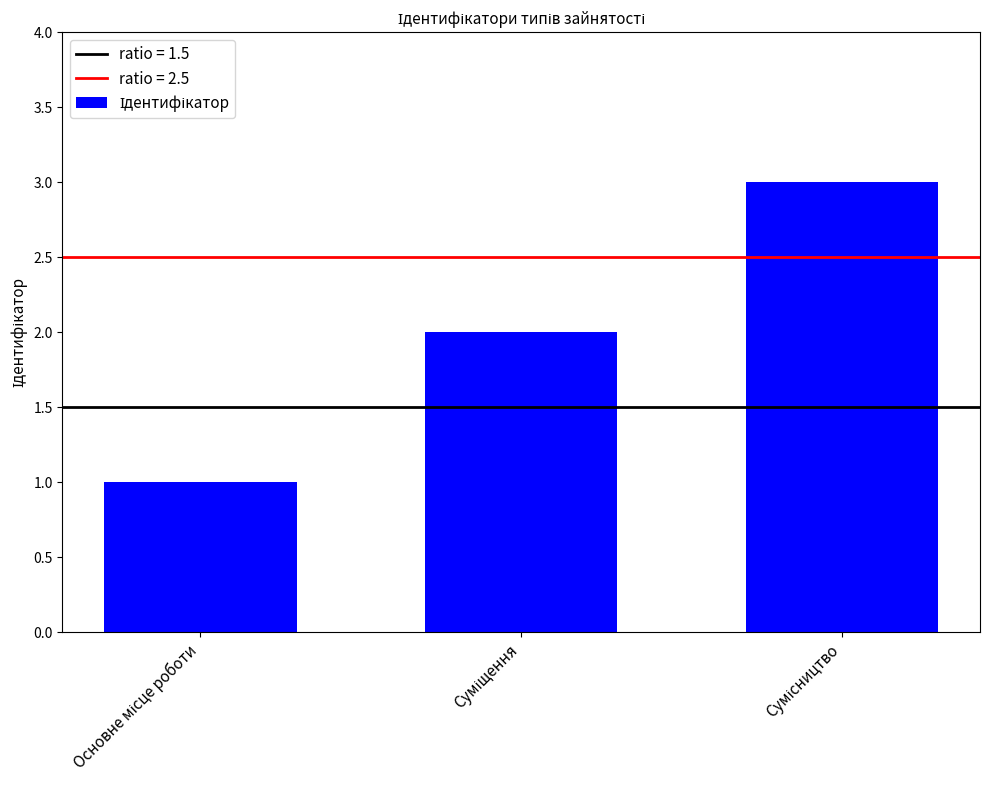

What is the maximum value shown in the chart?

3